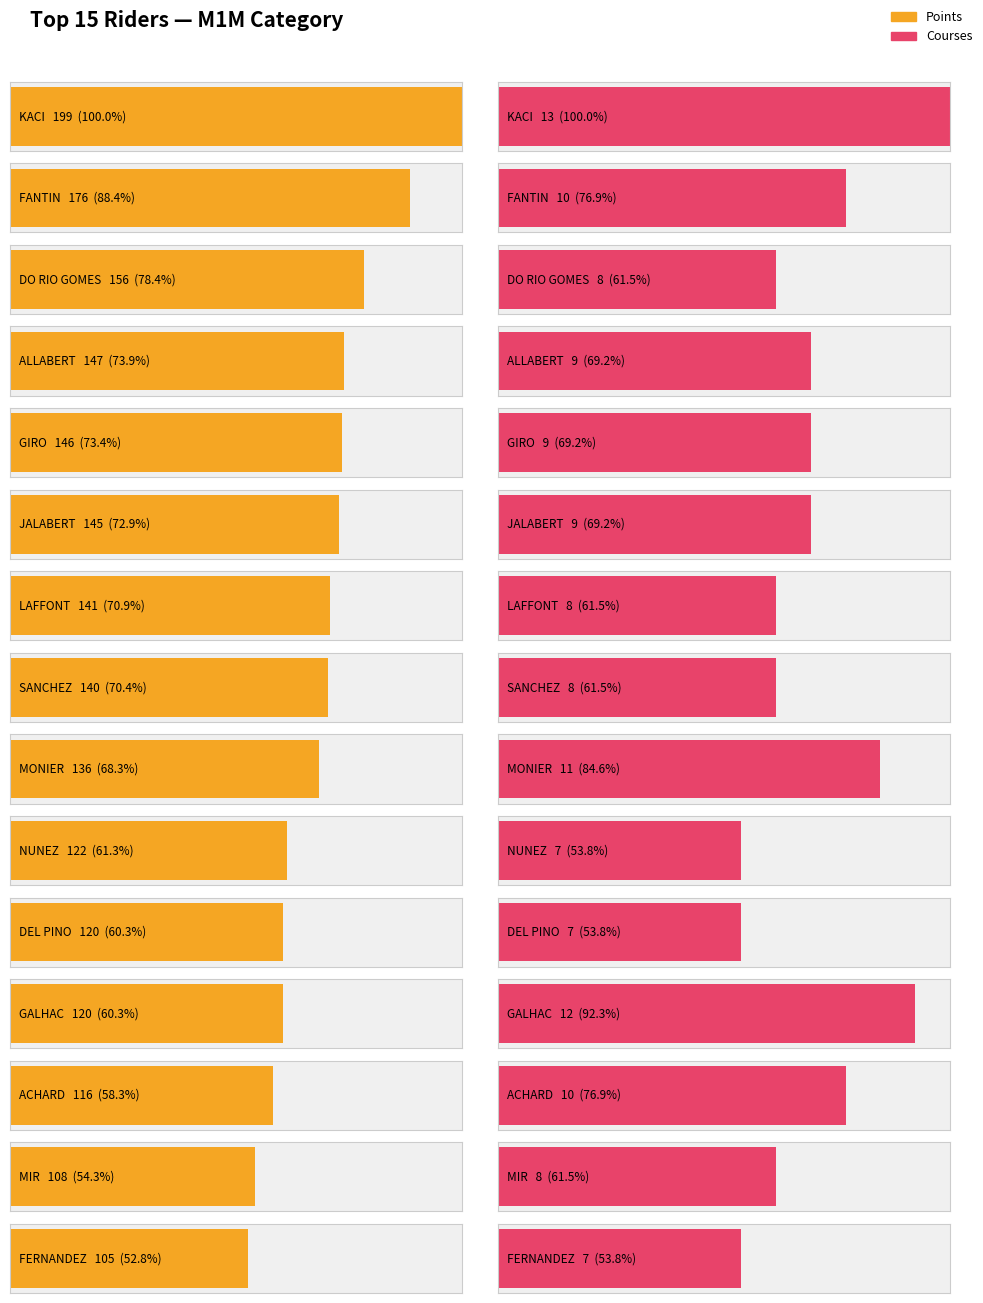

What is the change in value from ALLABERT to LAFFONT?

-6